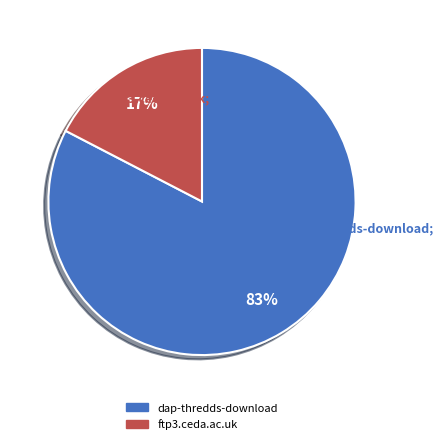

What portion of the pie excludes ftp3.ceda.ac.uk?

82.6%